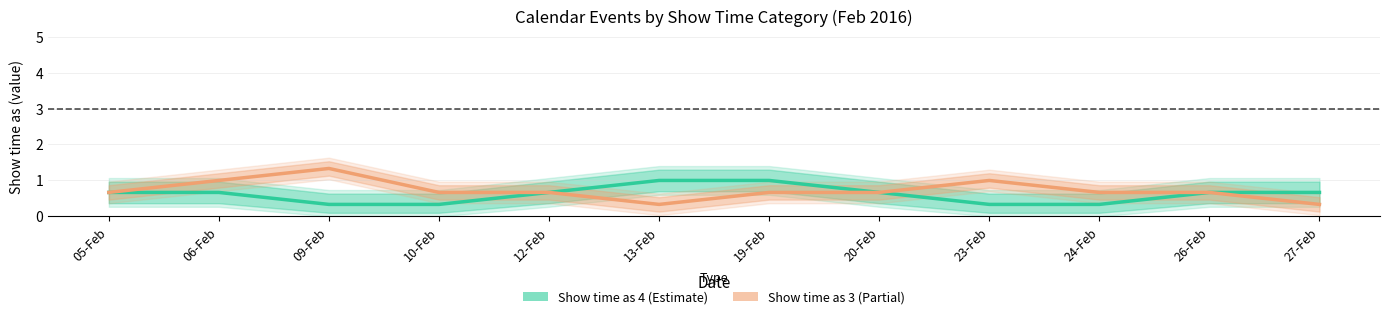

True or false: Show time as 4 (Estimate) and Show time as 3 (Partial) cross at least once.

False